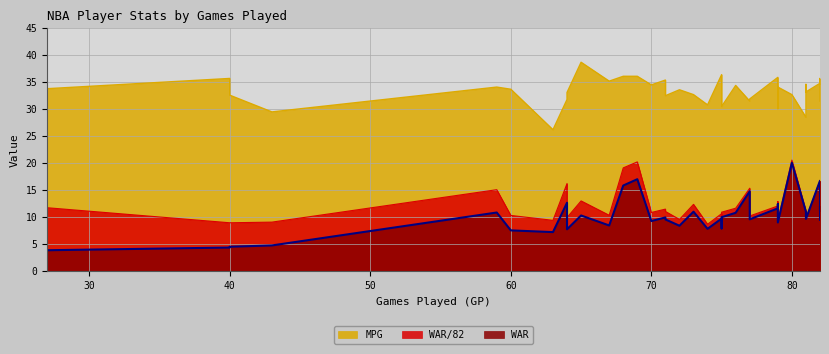

Reading left to right, transcribe all the data shown in this chart.

WAR/82: 27=11.8	40=9.0	40=9.0	43=9.1	59=15.1	60=10.3	63=9.4	64=16.2	64=9.9	65=13.0	67=10.3	67=10.3	68=19.1	69=20.2	70=10.9	71=11.5	71=11.1	72=9.6	73=12.4	74=8.7	75=10.7	75=8.7	75=10.9	76=11.7	77=15.4	77=10.2	79=12.1	79=12.9	79=9.4	80=20.6	81=11.1	81=10.5	81=9.8	82=16.8	82=11.2	82=12.1	82=9.5
WAR: 27=3.9	40=4.4	40=4.5	43=4.8	59=10.9	60=7.5	63=7.2	64=12.7	64=7.8	65=10.3	67=8.5	67=8.5	68=15.9	69=17.0	70=9.3	71=9.9	71=9.6	72=8.4	73=11.0	74=7.8	75=9.7	75=7.9	75=10.0	76=10.8	77=14.8	77=9.6	79=11.6	79=12.4	79=9.0	80=20.1	81=11.0	81=10.4	81=9.7	82=16.8	82=11.2	82=12.1	82=9.5
MPG: 27=33.8	40=35.7	40=32.6	43=29.5	59=34.1	60=33.7	63=26.2	64=31.8	64=33.1	65=38.7	67=35.2	67=35.2	68=36.1	69=36.1	70=34.5	71=35.4	71=32.5	72=33.6	73=32.7	74=30.8	75=36.4	75=33.8	75=30.5	76=34.4	77=31.5	77=31.9	79=35.9	79=30.1	79=34.1	80=32.7	81=28.5	81=34.6	81=33.2	82=34.8	82=35.7	82=34.4	82=31.5